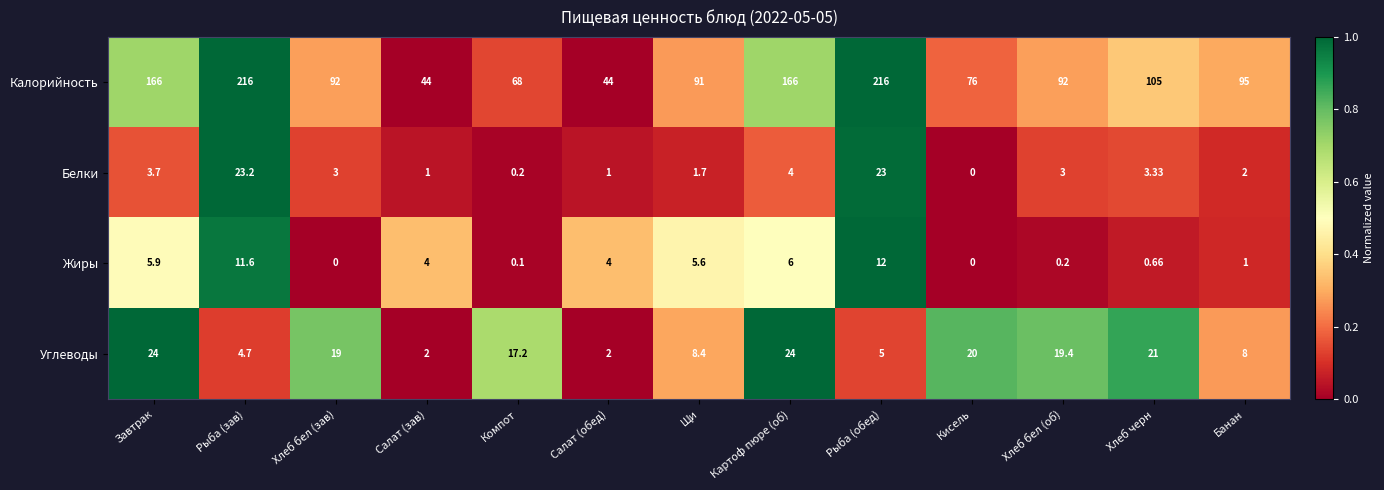

Which series has the widest spread of values?

Калорийность